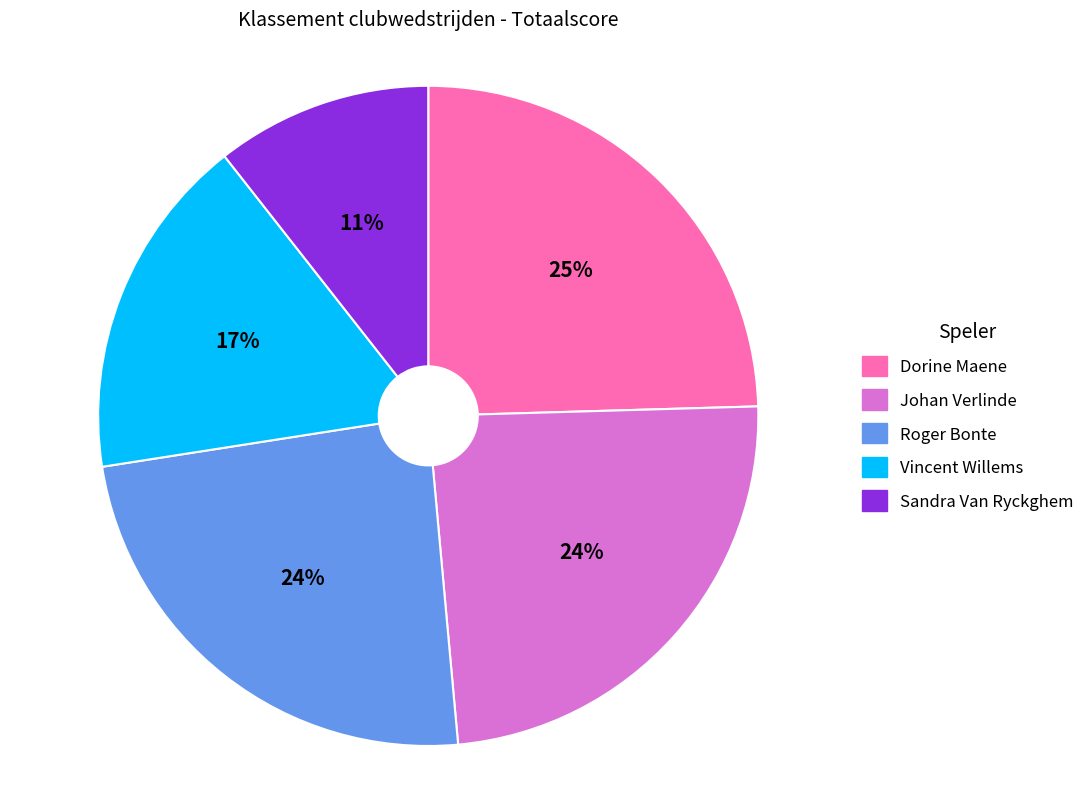

Approximately how many times larger is the value at Dorine Maene compared to Sandra Van Ryckghem?

2.3